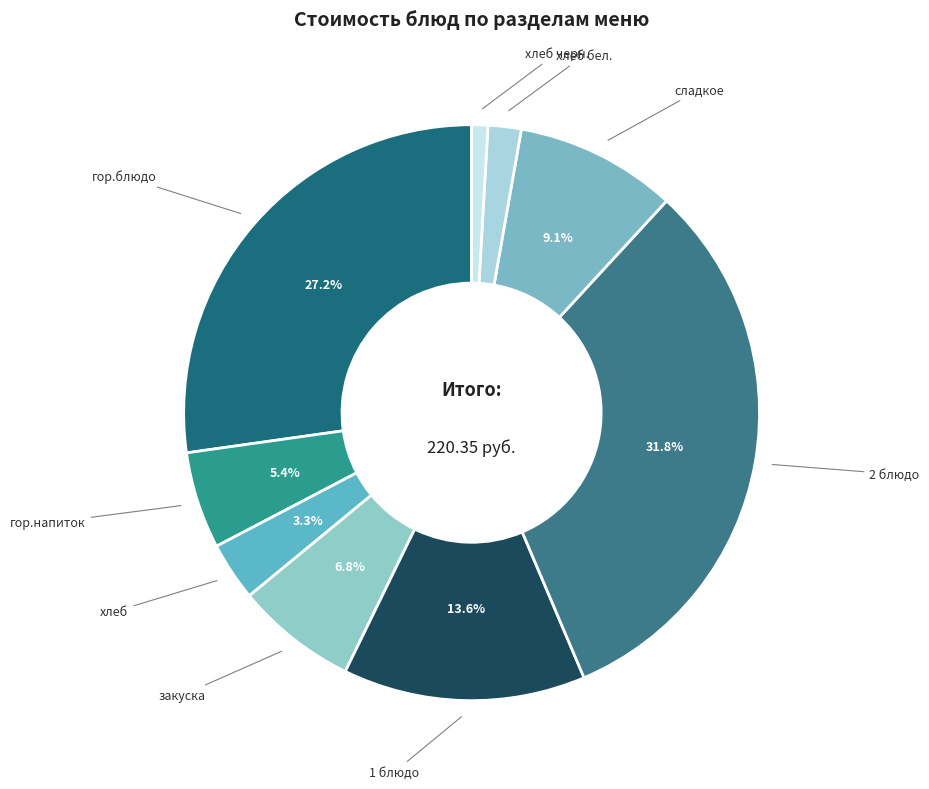

Does any single category account for the majority?

No